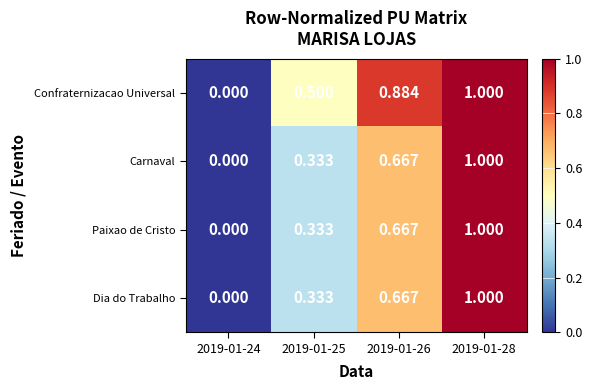

Between 2019-01-25 and 2019-01-26, which series saw the biggest shift?

Confraternizacao Universal